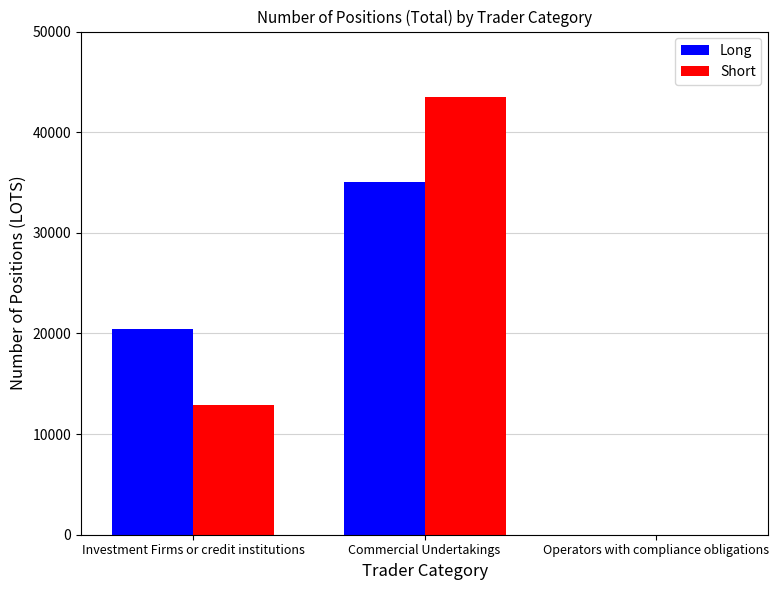

Where is Short nearest to the value 21768?

Investment Firms or credit institutions